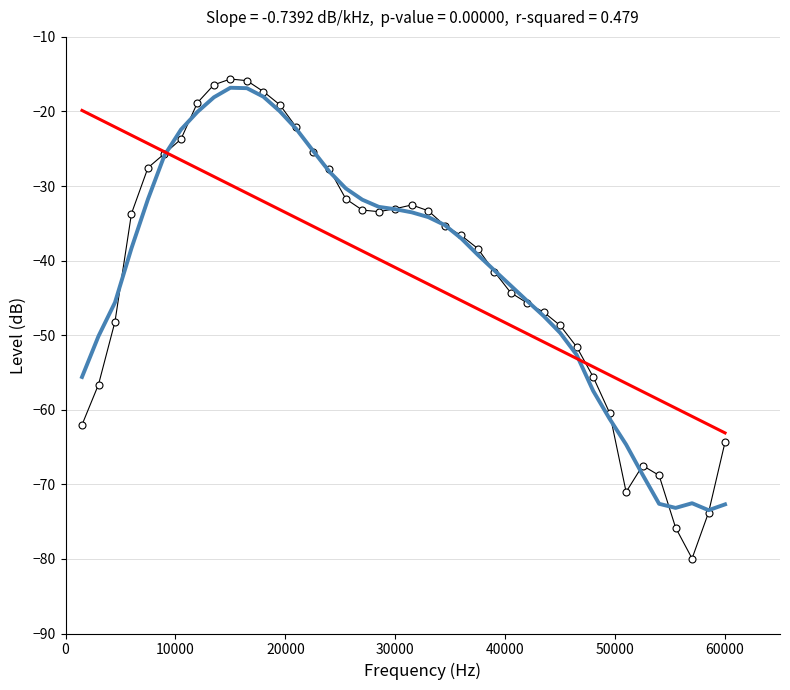

What is the maximum value shown in the chart?

-15.6